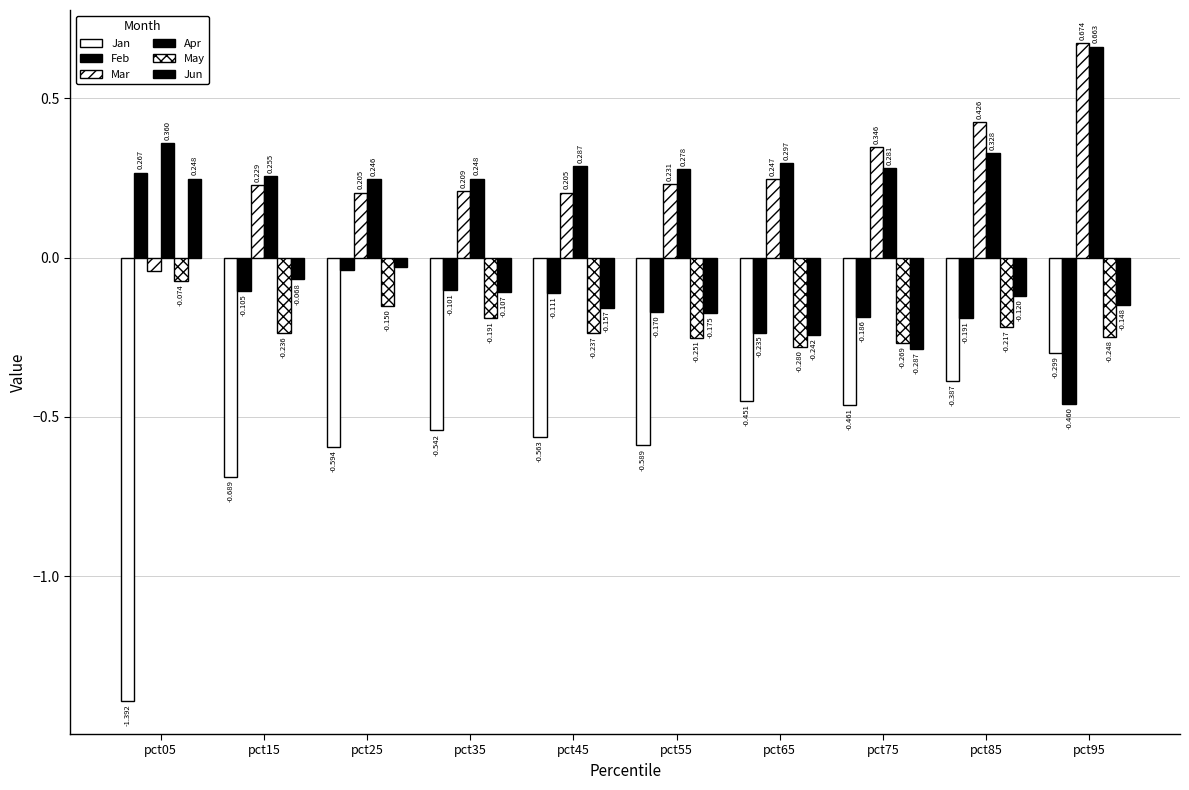

Reading right to left, transcribe all the data shown in this chart.

Jan: pct95=-0.3	pct85=-0.4	pct75=-0.5	pct65=-0.5	pct55=-0.6	pct45=-0.6	pct35=-0.5	pct25=-0.6	pct15=-0.7	pct05=-1.4
Feb: pct95=-0.5	pct85=-0.2	pct75=-0.2	pct65=-0.2	pct55=-0.2	pct45=-0.1	pct35=-0.1	pct25=-0.0	pct15=-0.1	pct05=0.3
Mar: pct95=0.7	pct85=0.4	pct75=0.3	pct65=0.2	pct55=0.2	pct45=0.2	pct35=0.2	pct25=0.2	pct15=0.2	pct05=-0.0
Apr: pct95=0.7	pct85=0.3	pct75=0.3	pct65=0.3	pct55=0.3	pct45=0.3	pct35=0.2	pct25=0.2	pct15=0.3	pct05=0.4
May: pct95=-0.2	pct85=-0.2	pct75=-0.3	pct65=-0.3	pct55=-0.3	pct45=-0.2	pct35=-0.2	pct25=-0.2	pct15=-0.2	pct05=-0.1
Jun: pct95=-0.1	pct85=-0.1	pct75=-0.3	pct65=-0.2	pct55=-0.2	pct45=-0.2	pct35=-0.1	pct25=-0.0	pct15=-0.1	pct05=0.2